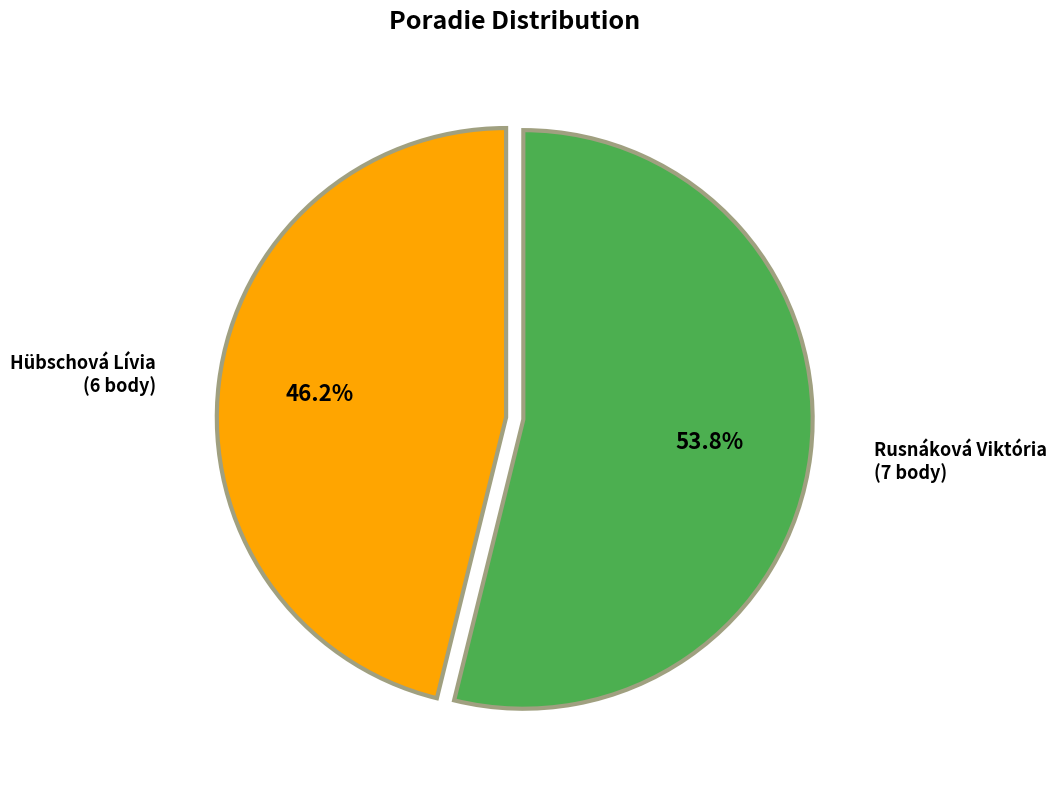

Count the number of slices in the pie.

2